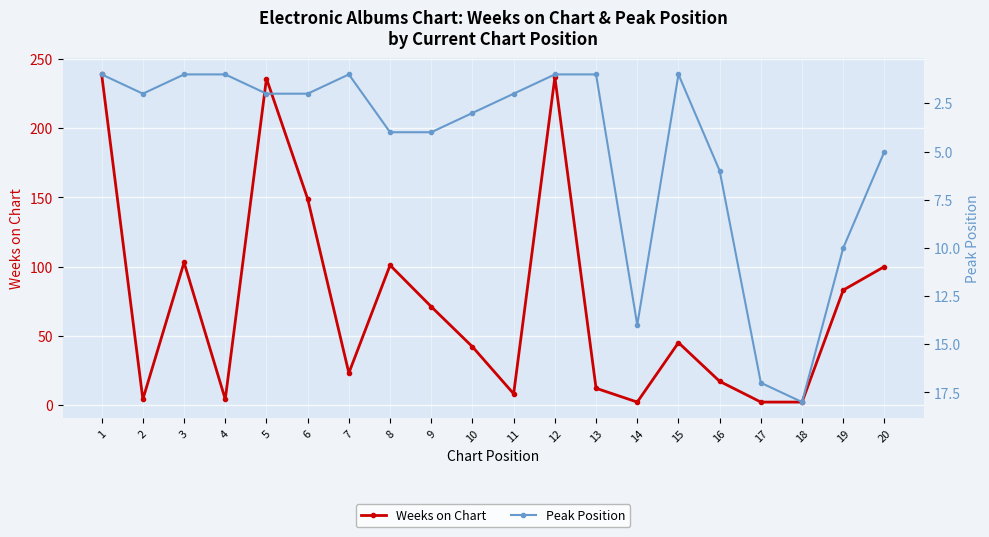

True or false: Peak Position has more than 2 points higher than both neighbors.

True